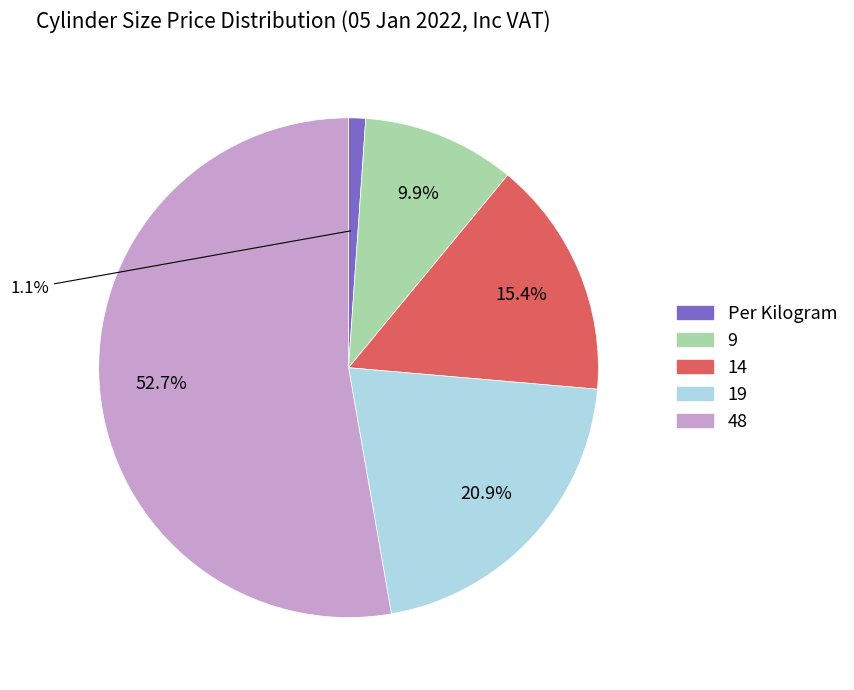

Count the number of slices in the pie.

5